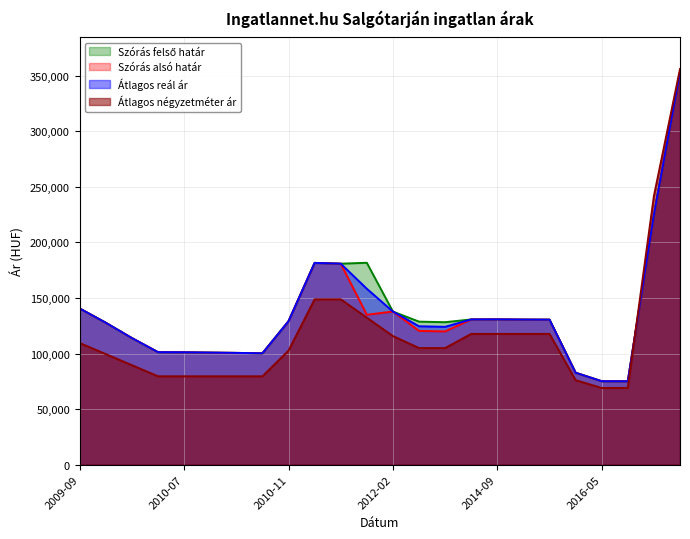

What is the difference between the highest and lowest values at 2009-09?

31090